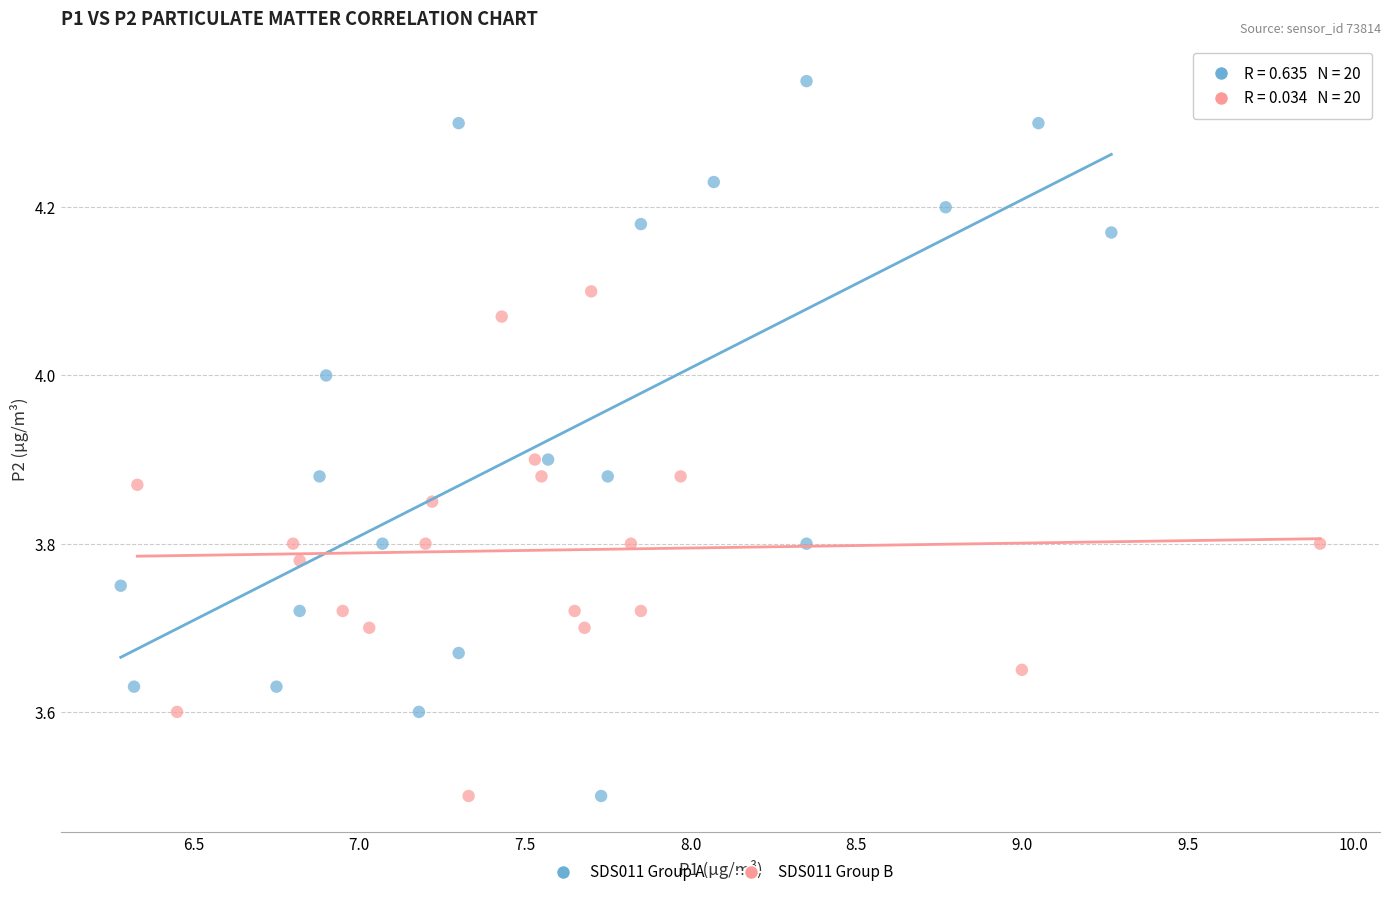

Which series contains the highest Y value?

SDS011 Group A